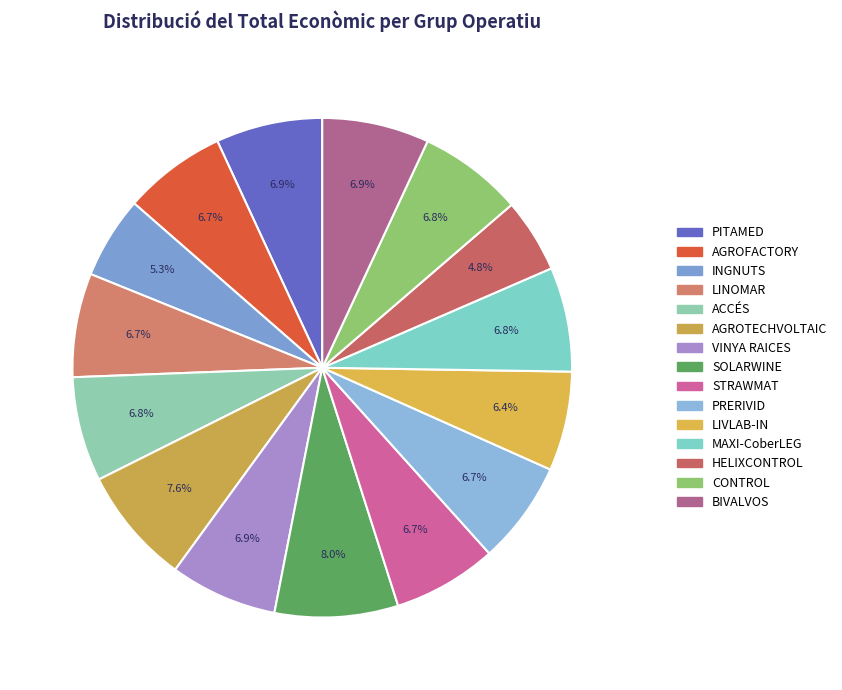

To the nearest percent, what is the difference between the largest and smallest slice percentages?

3%